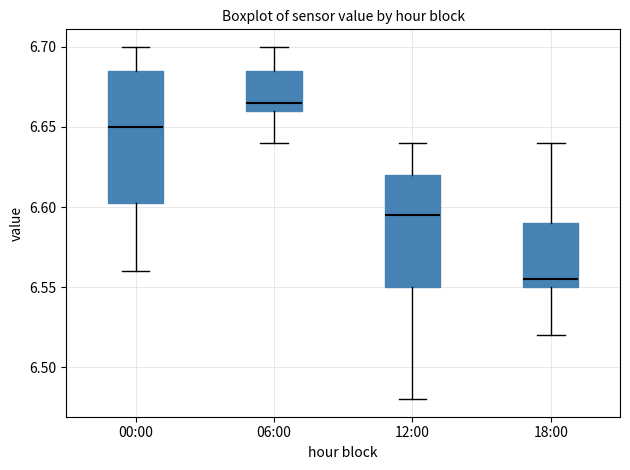

Which box's median line is the lowest?

18:00